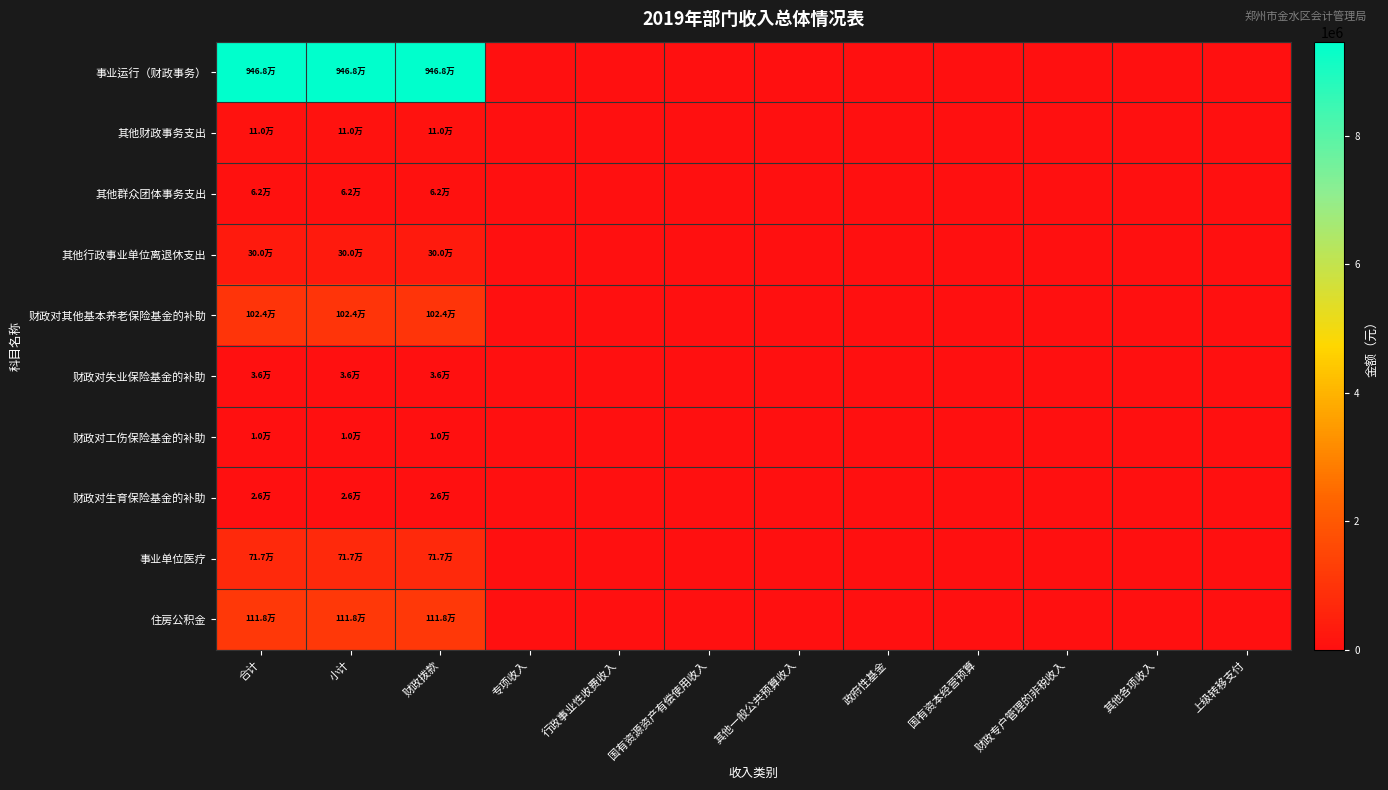

Which has a higher value, 国有资本经营预算 or 小计?

小计